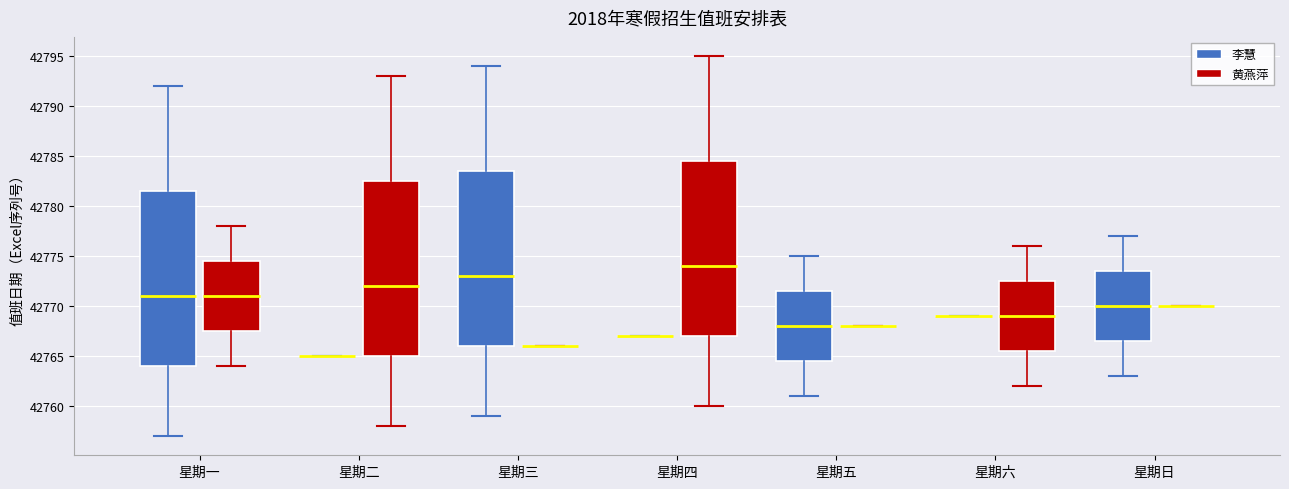

Reading left to right, read every box against the y-axis: the position of its median line, the range the box covers, and the ends of its whiskers. The values are not printed on the chart, so give them approximately, as read against the axis.

星期一 (李慧): median 42771.0, box 42764.0 to 42781.5, whiskers 42757.0 to 42792.0
星期一 (黄燕萍): median 42771.0, box 42767.5 to 42774.5, whiskers 42764.0 to 42778.0
星期二 (李慧): box collapsed to a line at 42765.0, whiskers 42765.0 to 42765.0
星期二 (黄燕萍): median 42772.0, box 42765.0 to 42782.5, whiskers 42758.0 to 42793.0
星期三 (李慧): median 42773.0, box 42766.0 to 42783.5, whiskers 42759.0 to 42794.0
星期三 (黄燕萍): box collapsed to a line at 42766.0, whiskers 42766.0 to 42766.0
星期四 (李慧): box collapsed to a line at 42767.0, whiskers 42767.0 to 42767.0
星期四 (黄燕萍): median 42774.0, box 42767.0 to 42784.5, whiskers 42760.0 to 42795.0
星期五 (李慧): median 42768.0, box 42764.5 to 42771.5, whiskers 42761.0 to 42775.0
星期五 (黄燕萍): box collapsed to a line at 42768.0, whiskers 42768.0 to 42768.0
星期六 (李慧): box collapsed to a line at 42769.0, whiskers 42769.0 to 42769.0
星期六 (黄燕萍): median 42769.0, box 42765.5 to 42772.5, whiskers 42762.0 to 42776.0
星期日 (李慧): median 42770.0, box 42766.5 to 42773.5, whiskers 42763.0 to 42777.0
星期日 (黄燕萍): box collapsed to a line at 42770.0, whiskers 42770.0 to 42770.0